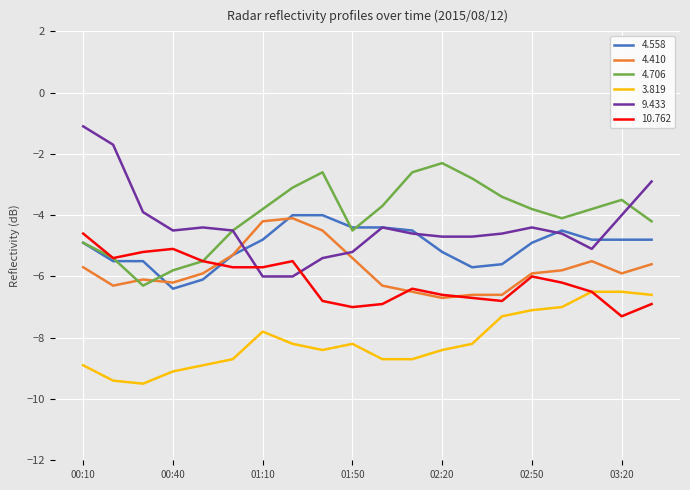

How many times do 9.433 and 4.410 cross each other?

2